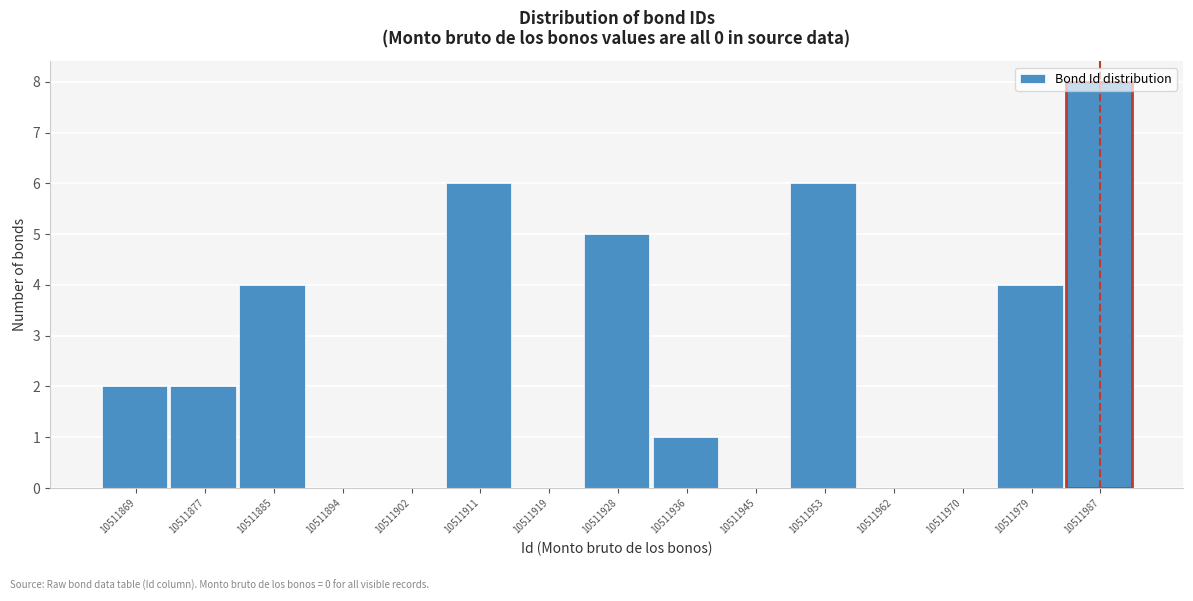

True or false: the data shows 4 at 10511987.

False